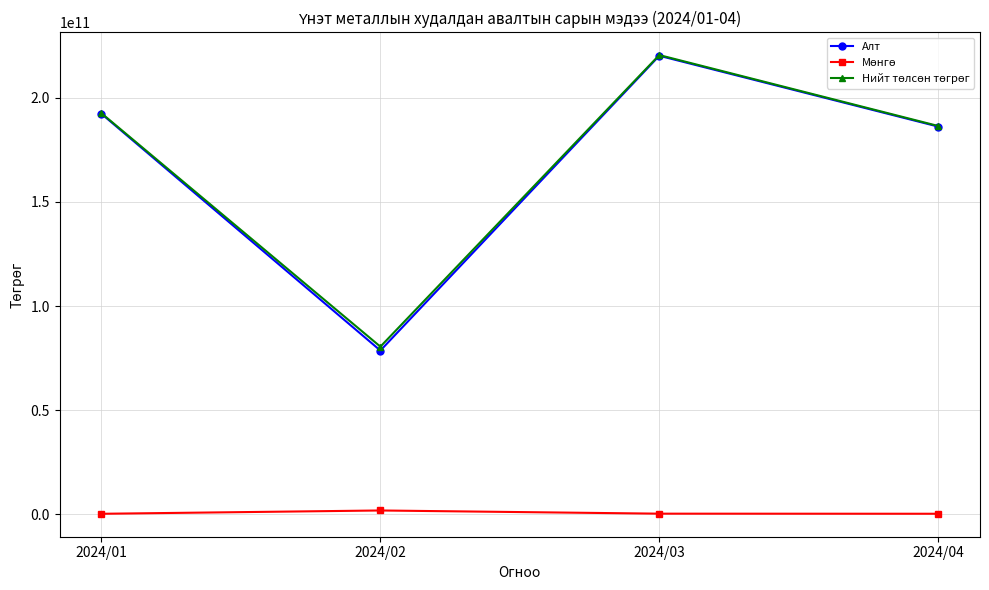

How many series are shown in this chart?

3